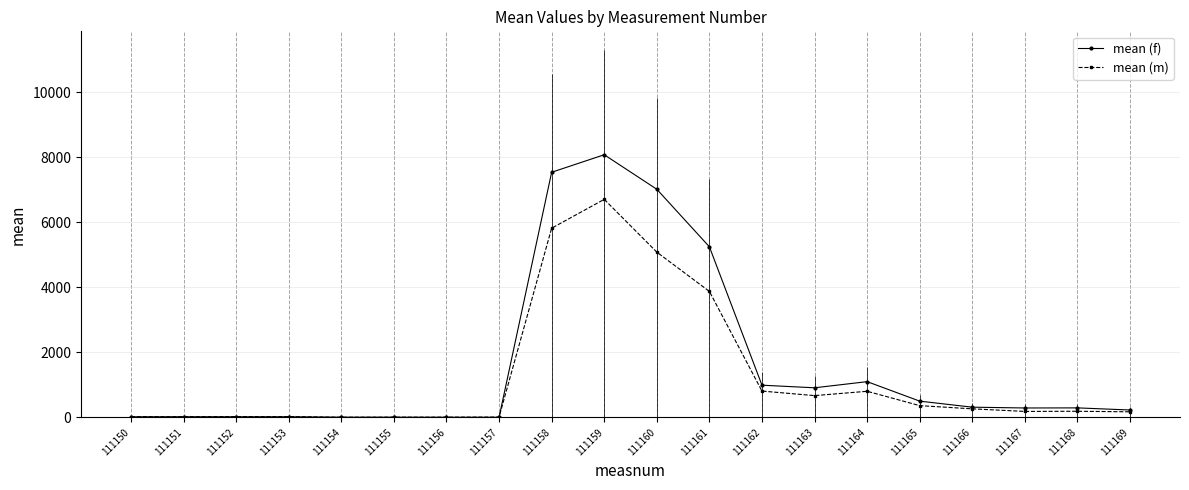

How many times do mean (f) and mean (m) cross each other?

3